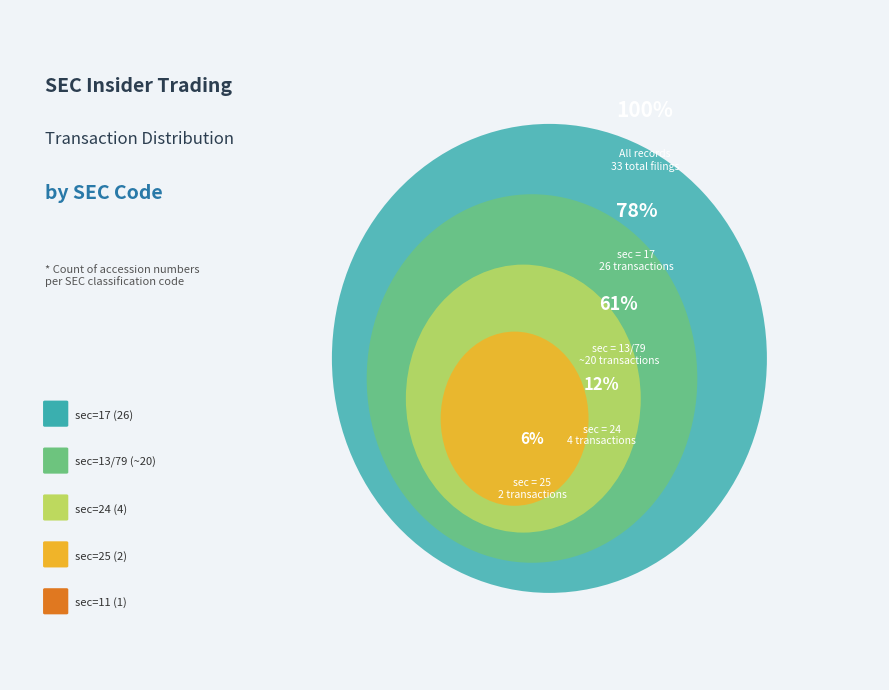

How many slices are in this pie chart?

5